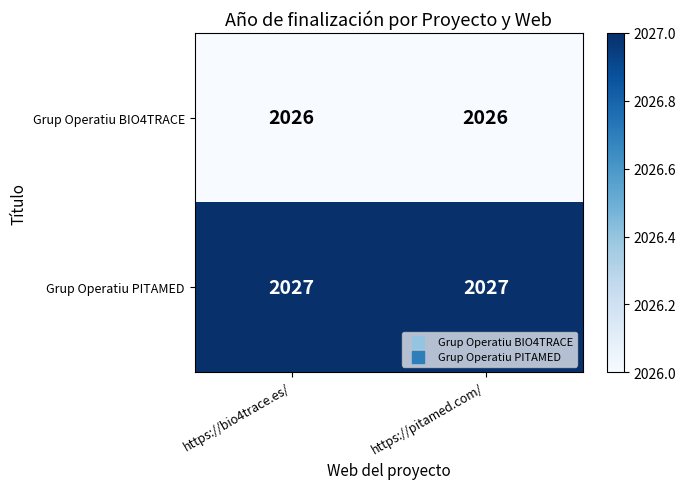

True or false: Grup Operatiu PITAMED has a value of 2874 at https://pitamed.com/.

False